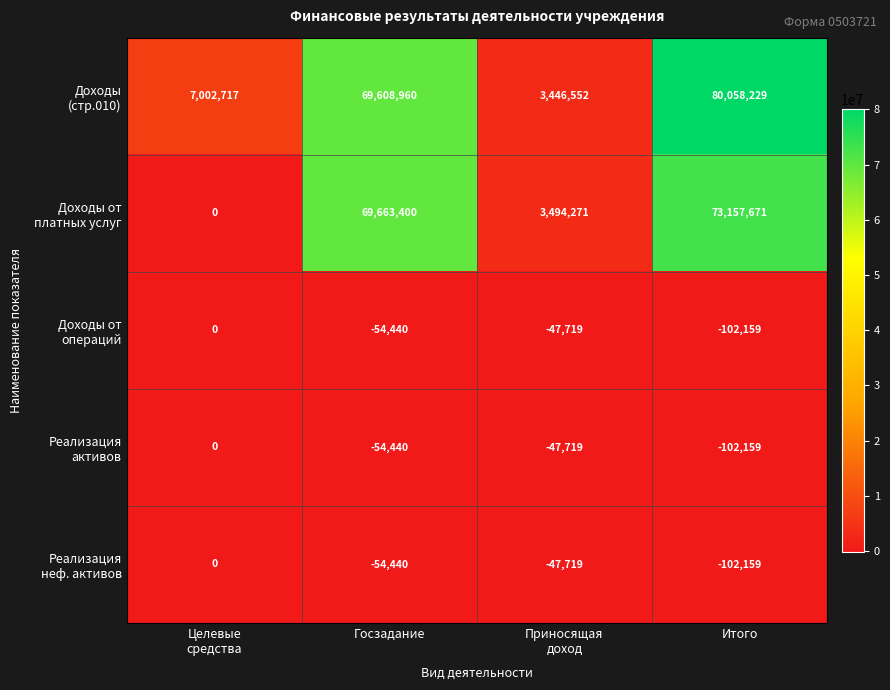

Which label corresponds to the smallest value in the chart?

Итого